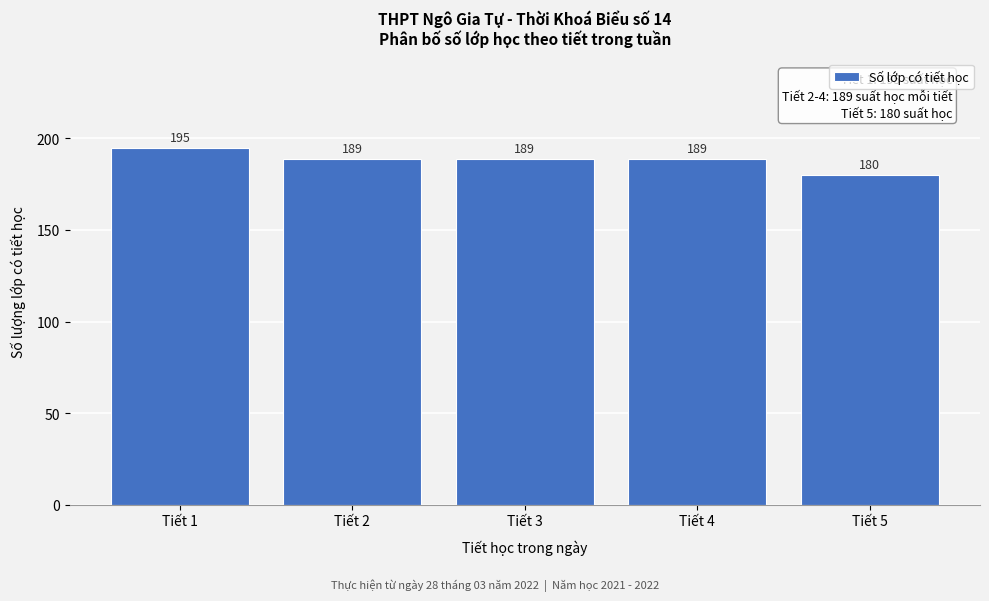

Reading right to left, what are all the values shown in this chart?

Tiết 5=180	Tiết 4=189	Tiết 3=189	Tiết 2=189	Tiết 1=195